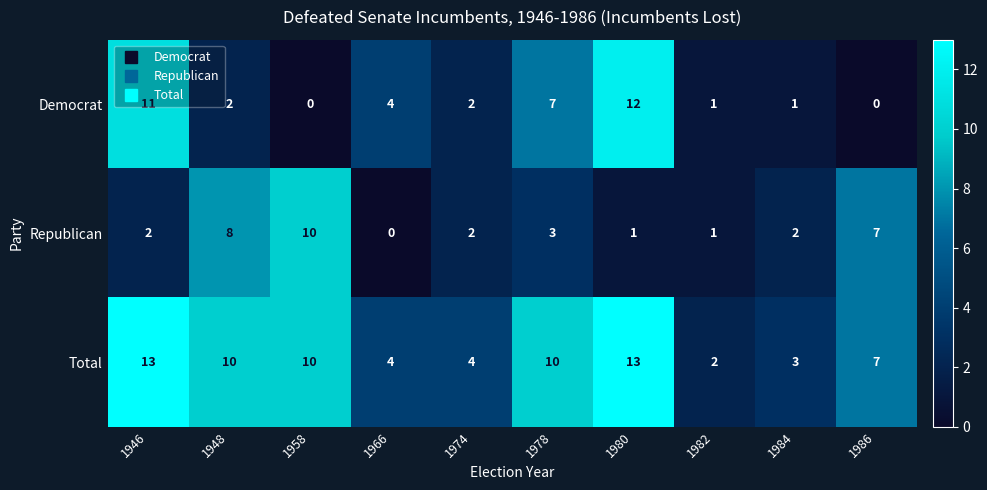

The value of Republican at 1980 is 1. True or false?

True